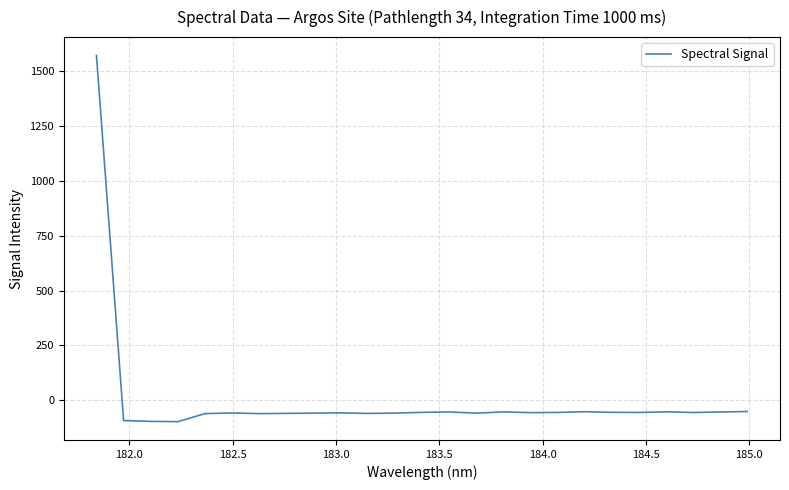

What is the smallest value displayed?

-98.0